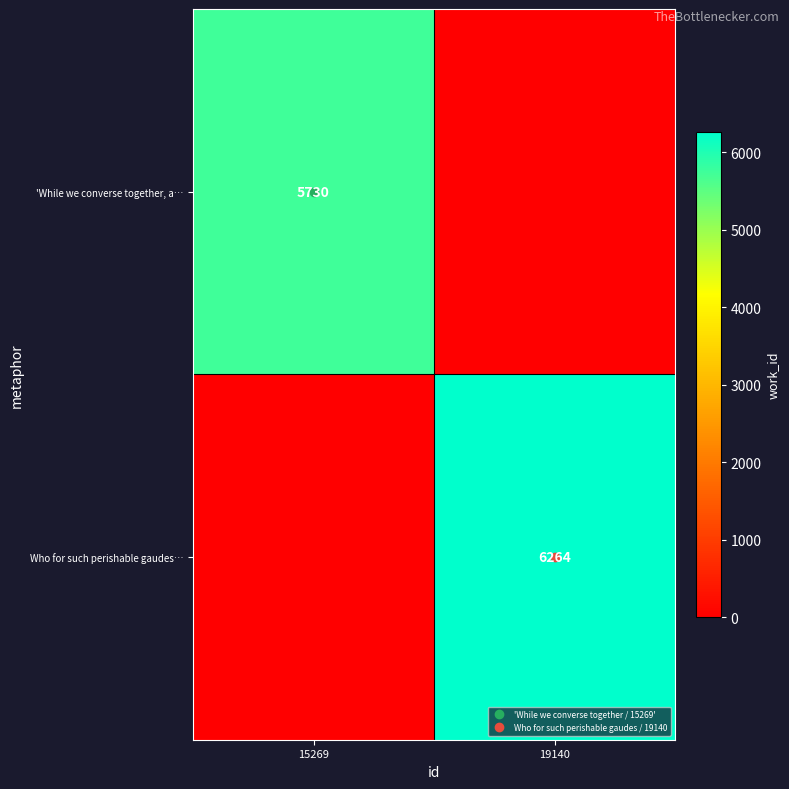

At which label does 'While we converse together, a… reach its minimum?

19140